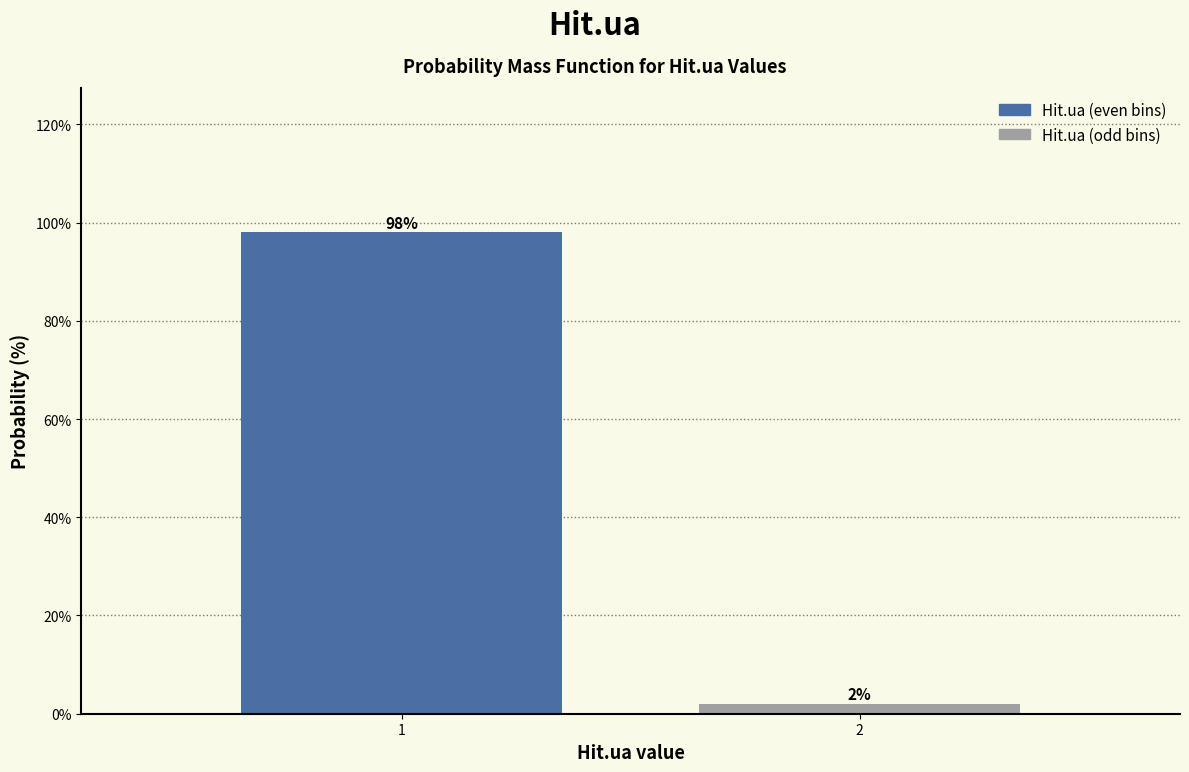

Reading left to right, extract all data points from this chart.

98	2